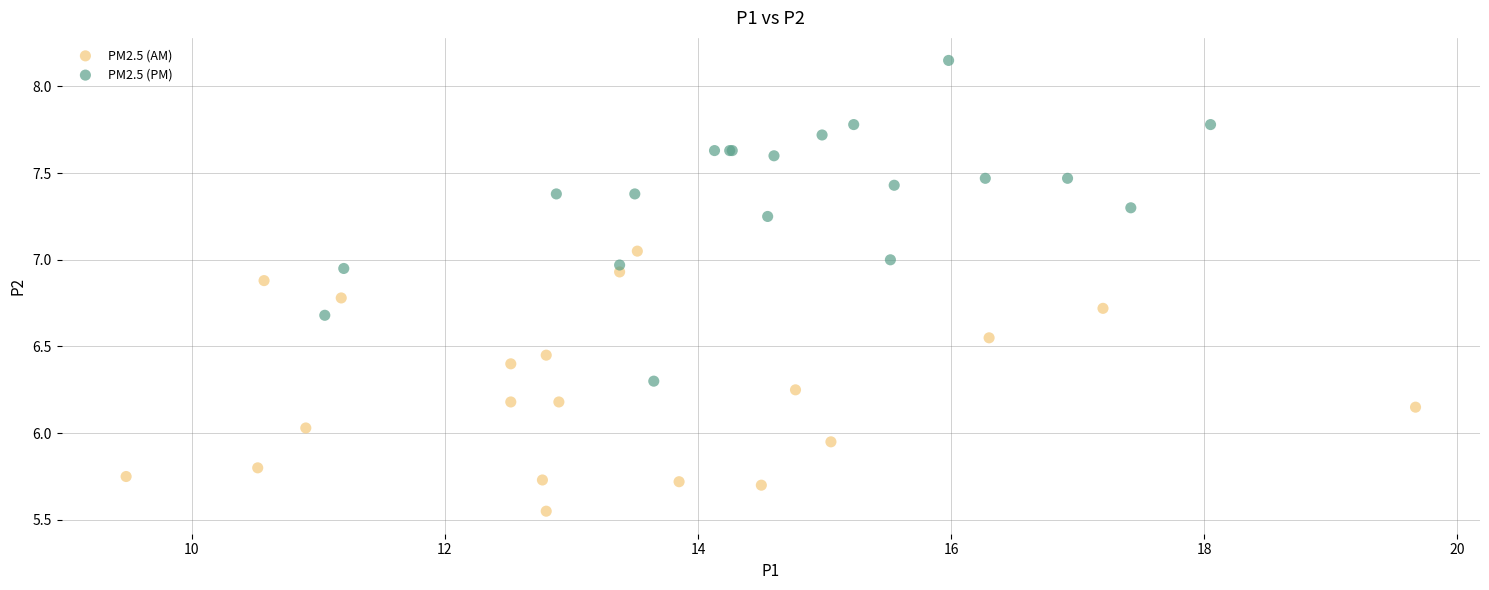

Which series contains the lowest Y value?

PM2.5 (AM)